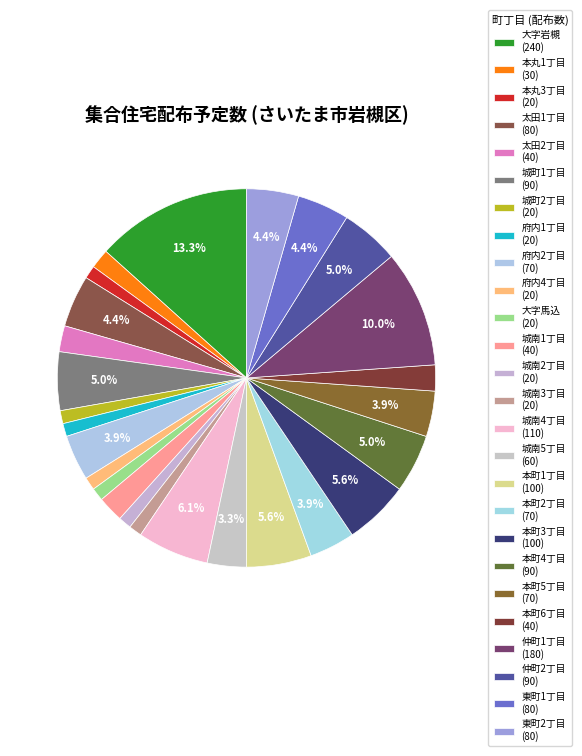

What is the largest slice in the pie chart?

大字岩槻